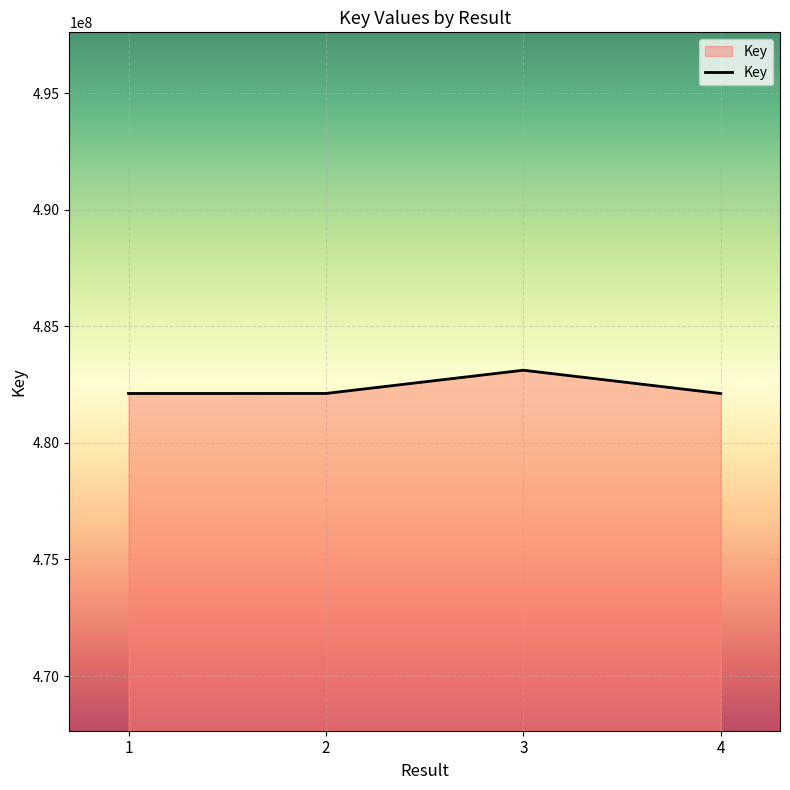

What is the change in value from 3 to 4?

-1000353